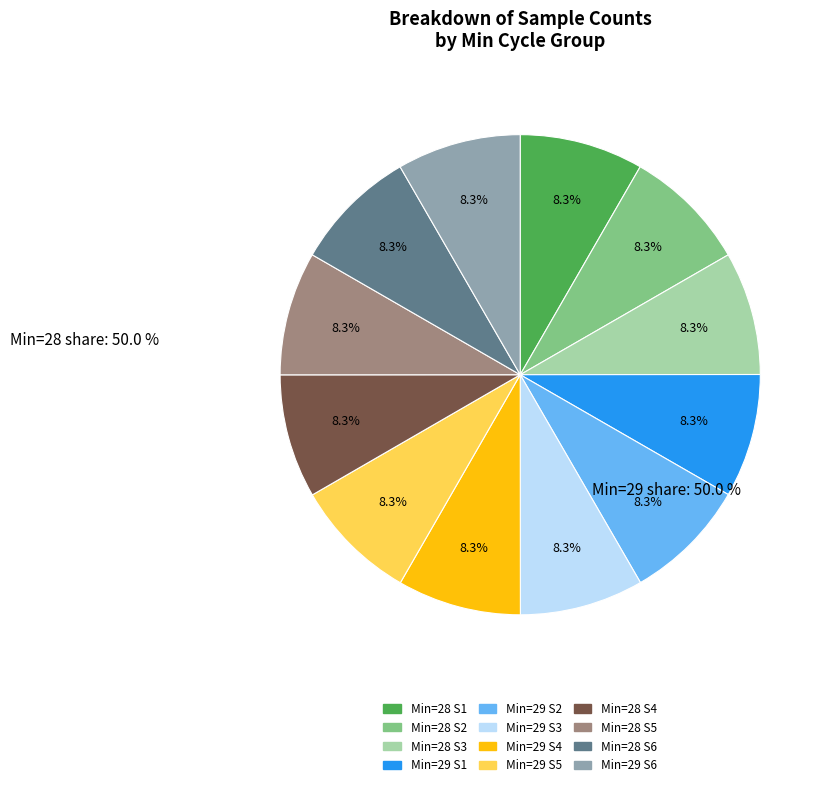

Is there a majority slice in this chart?

No